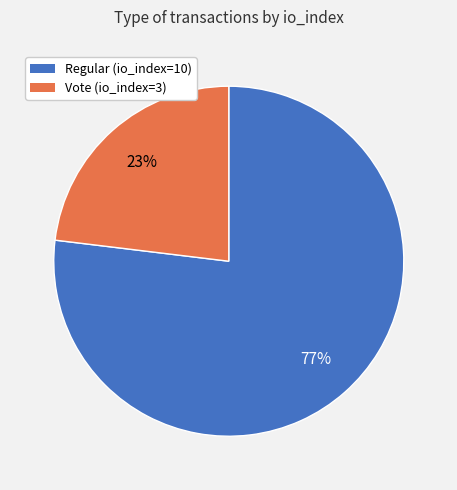

Combined, do Regular (io_index=10) and Vote (io_index=3) account for over 50%?

Yes